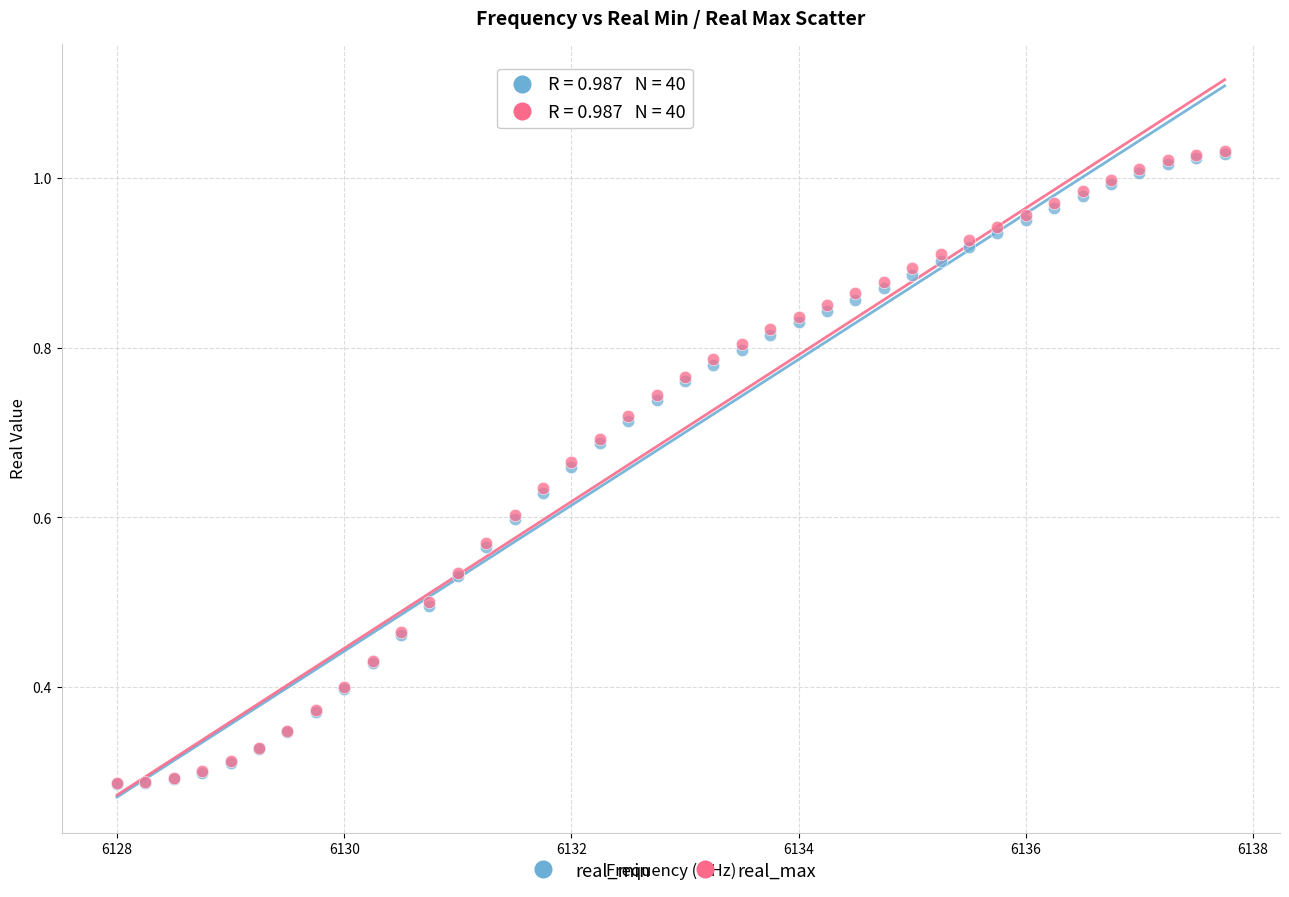

What are all the series names shown in the legend?

real_min, real_max